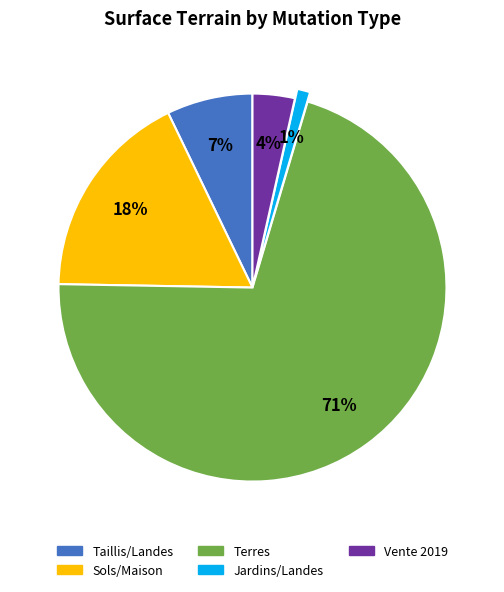

To the nearest percent, what is the average slice percentage?

20%